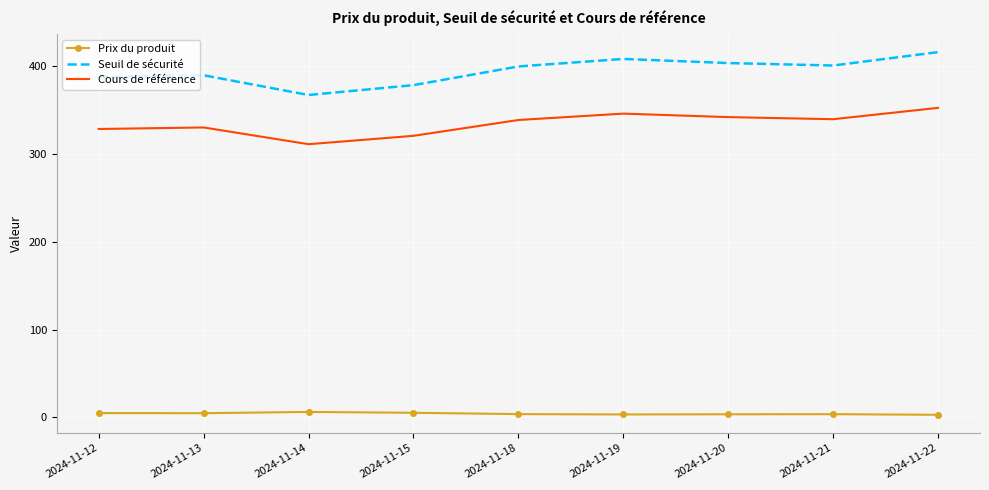

What is the difference between the maximum and minimum values in the Seuil de sécurité series?

48.8